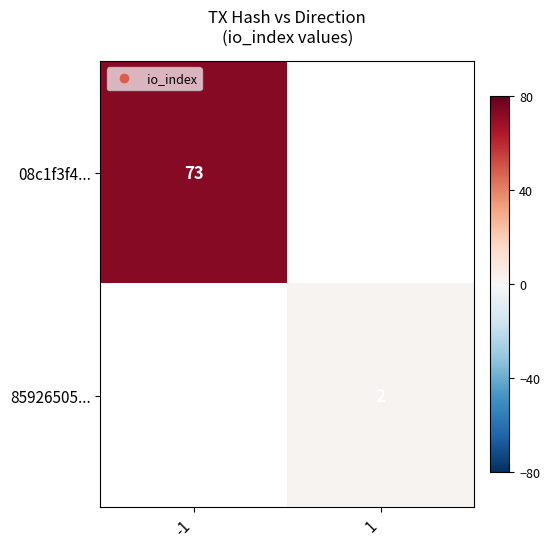

At which category does the chart reach its minimum across all series?

1